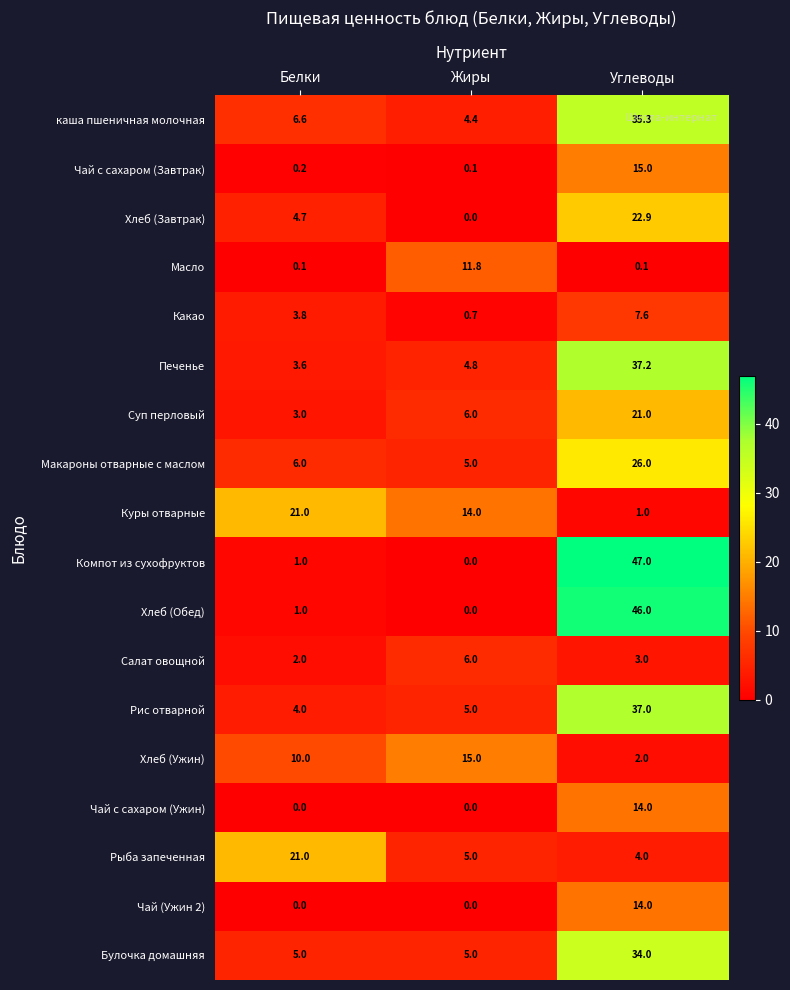

What value does the Рис отварной series have at Углеводы?

37.0